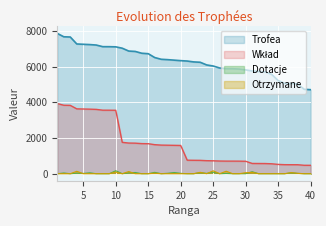

At how many categories does at least one series exceed 5332?

34